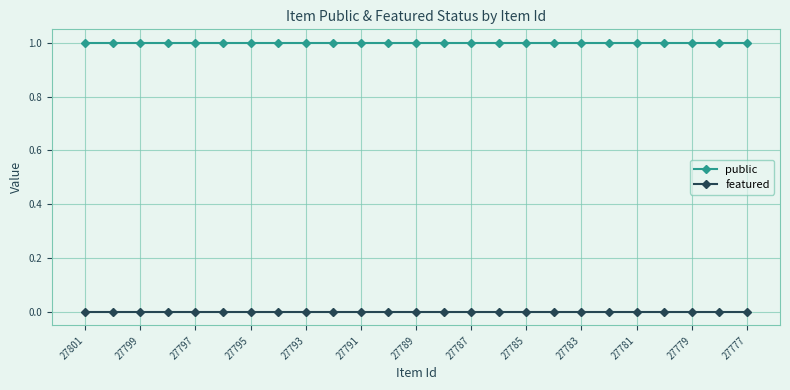

Which series has the largest total across all categories?

public